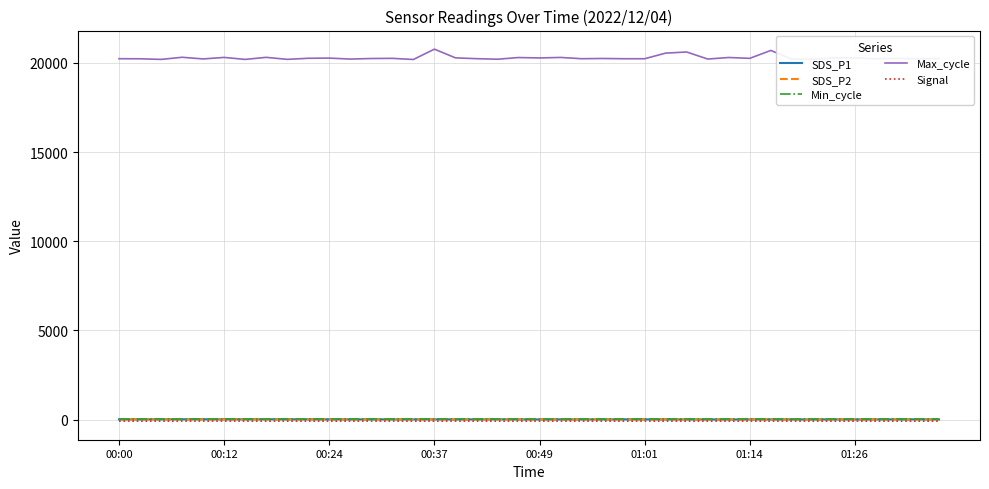

Which series has the largest total across all categories?

Max_cycle